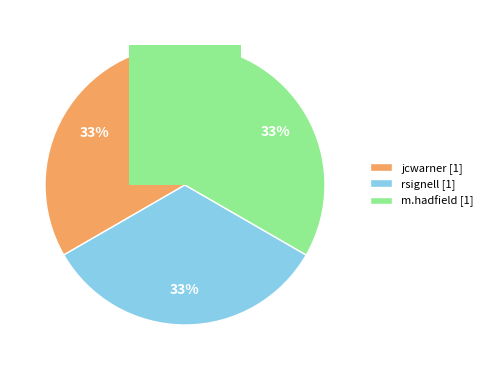

Does rsignell represent more than half of the total?

No